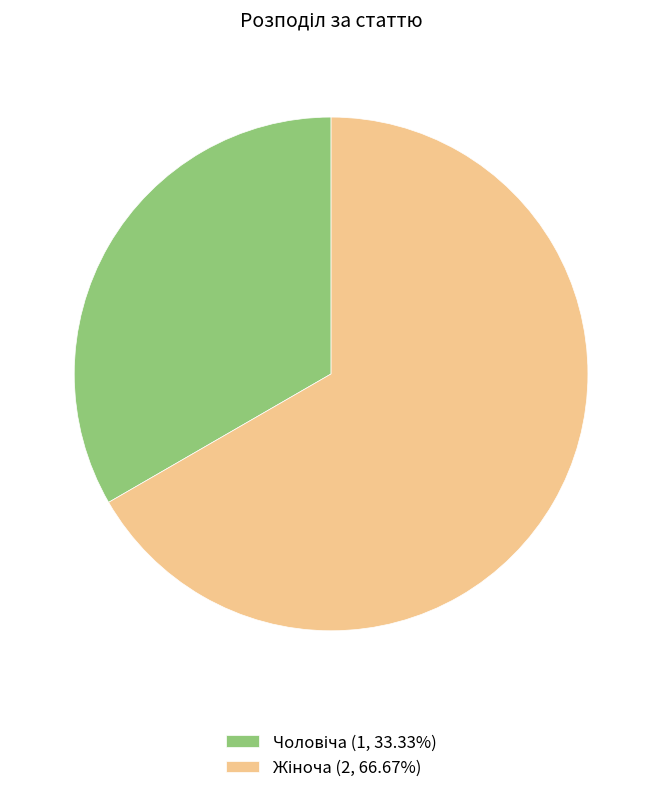

How many segments does this pie chart have?

2